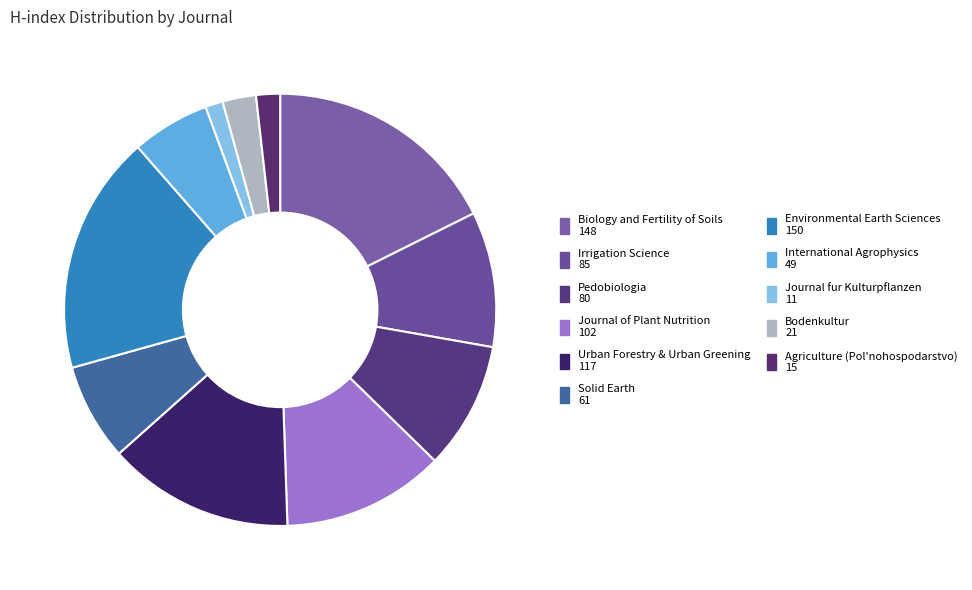

How many segments does this pie chart have?

11